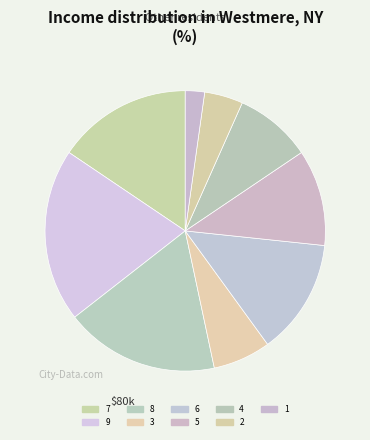

What is the total percentage of 6 and 5?

24.4%